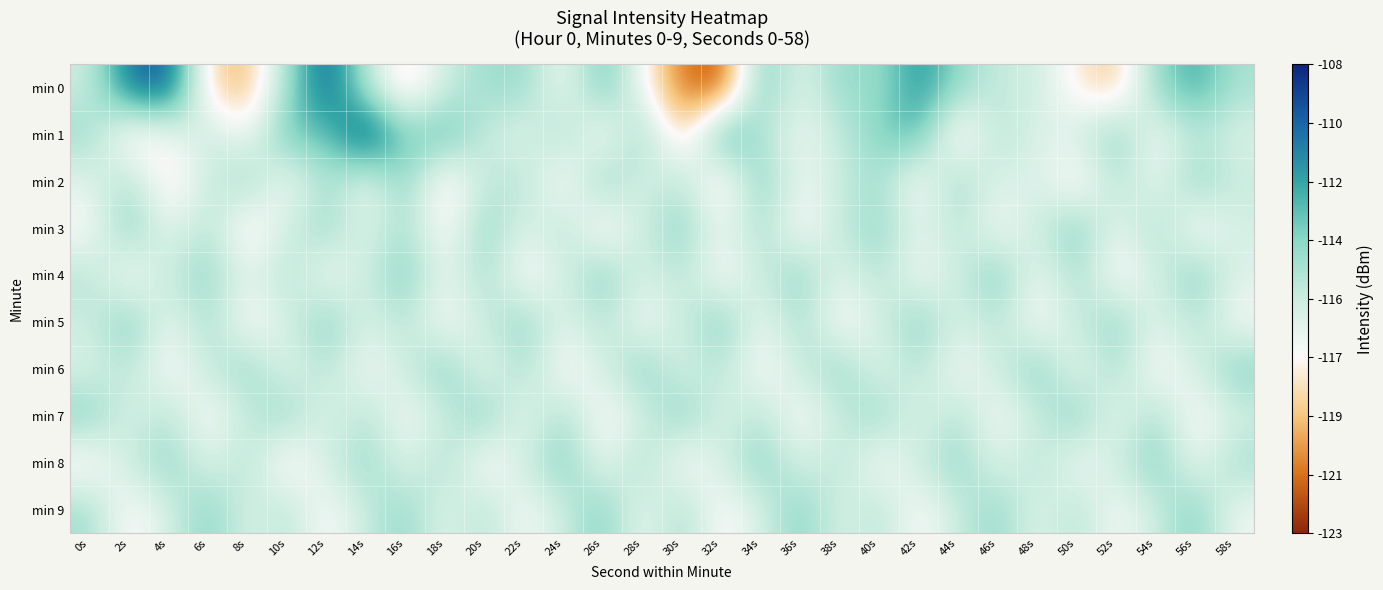

How many distinct data groups are displayed?

10